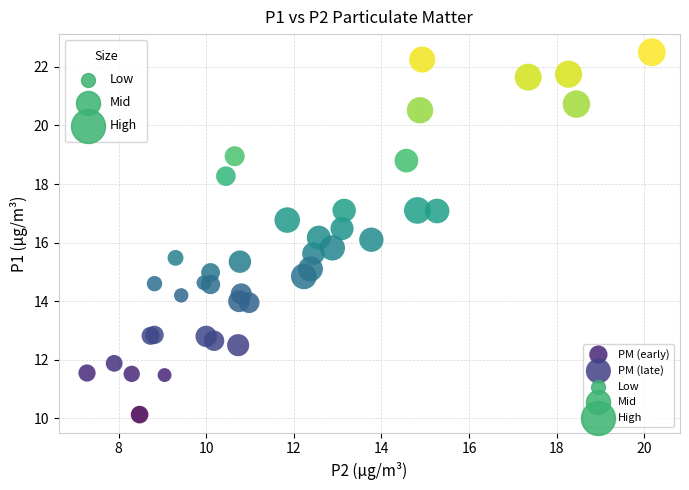

Which series contains the lowest Y value?

PM (early)